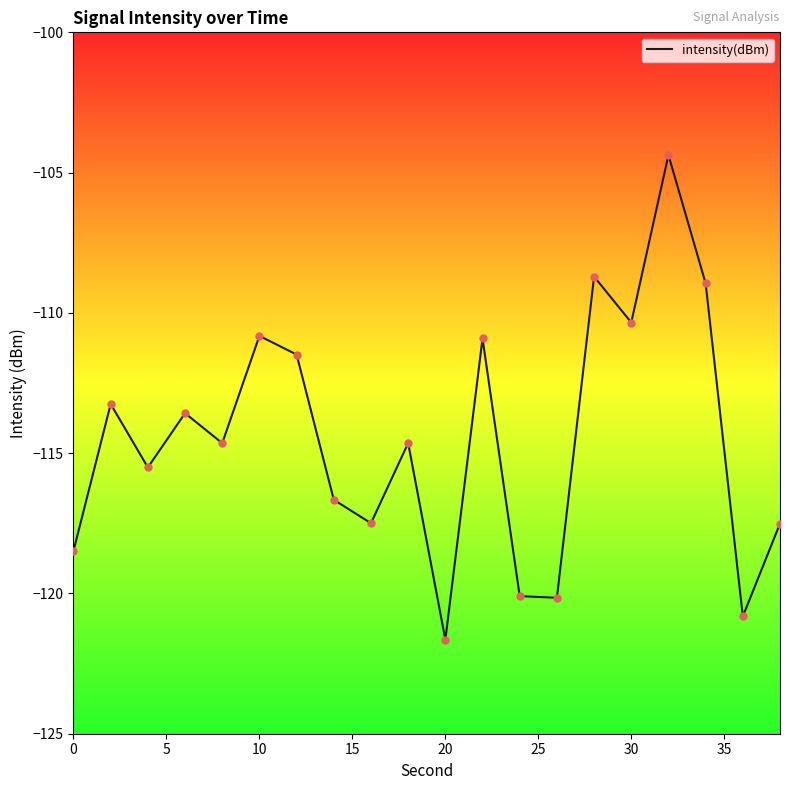

What is the maximum value shown in the chart?

-104.4